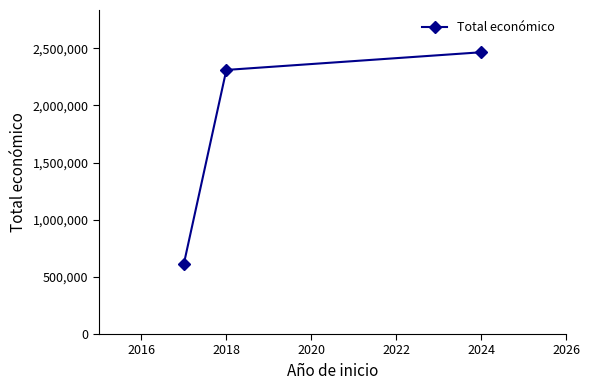

How many values are below 2310026?

1